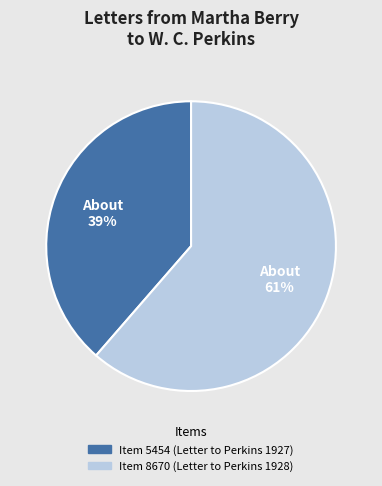

Count the number of slices in the pie.

2